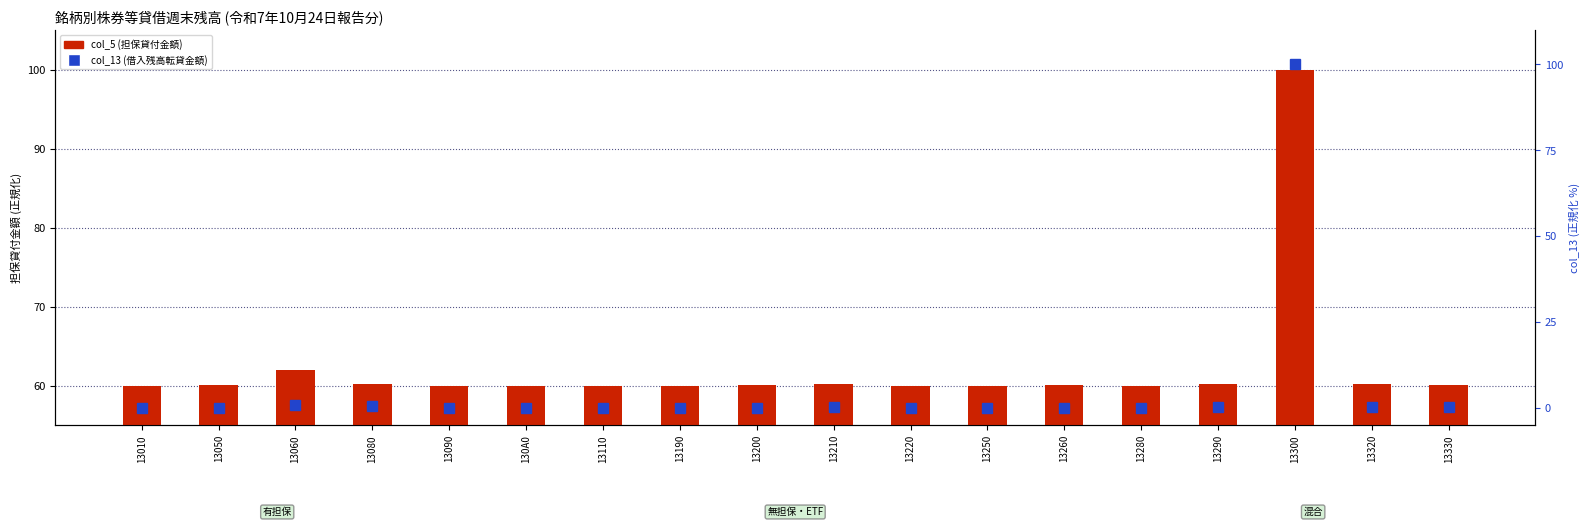

What is the label of the 4th bar from the right?

13290